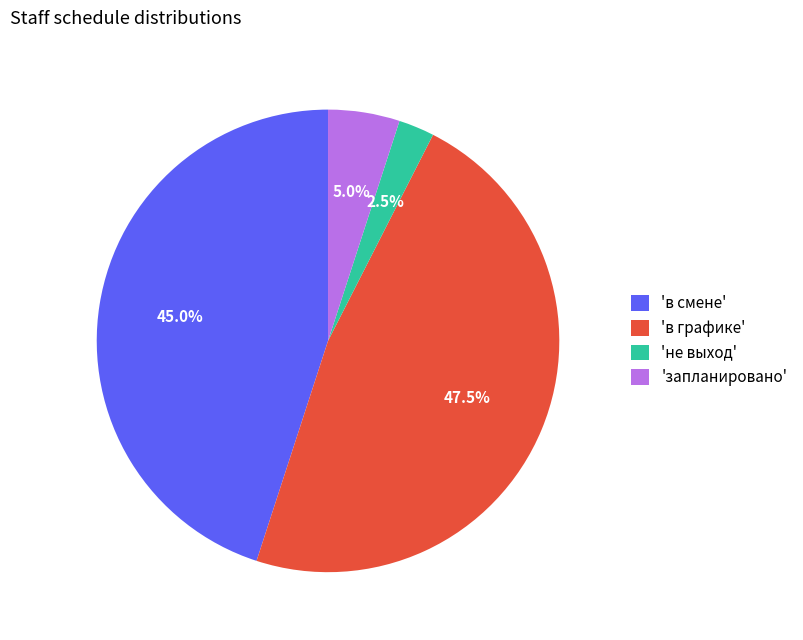

How much of the chart is everything except 'не выход'?

97.5%